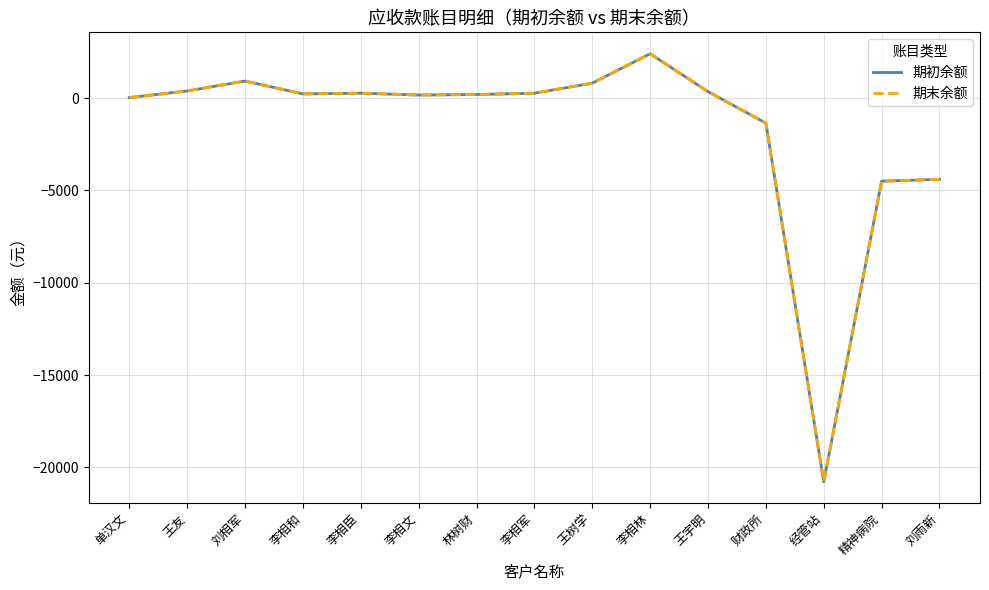

What is the difference between the second highest and second lowest values in the 期末余额 series?

5420.9